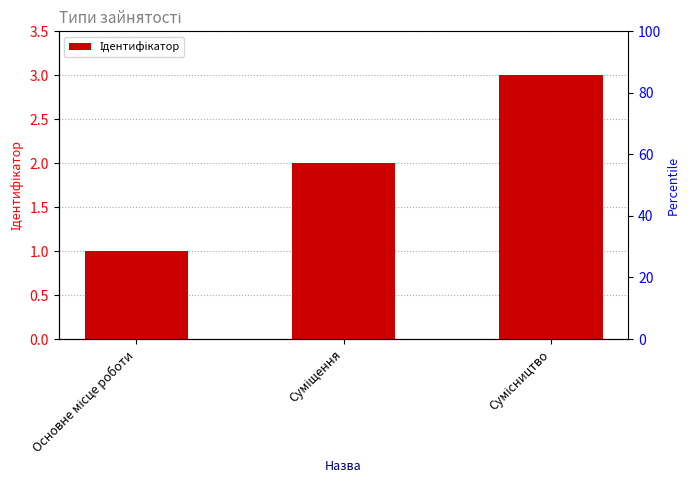

What value does the data have at Суміщення?

2